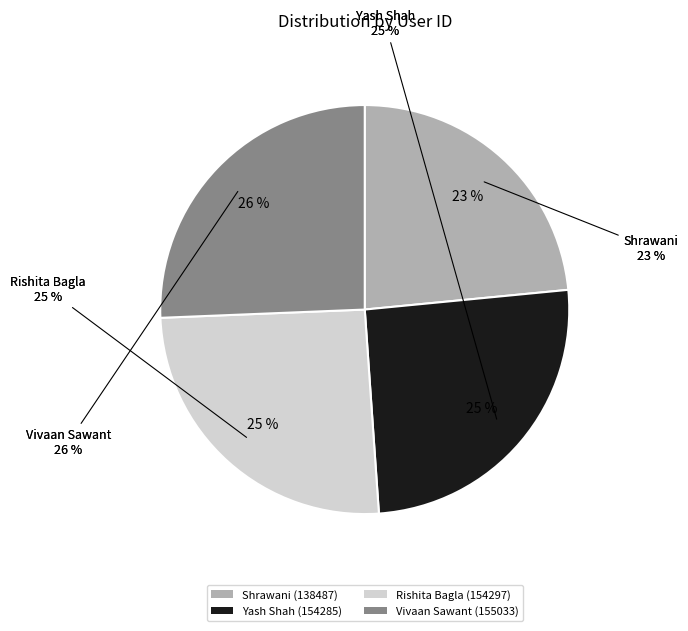

Which slice is the largest?

Vivaan Sawant (155033)